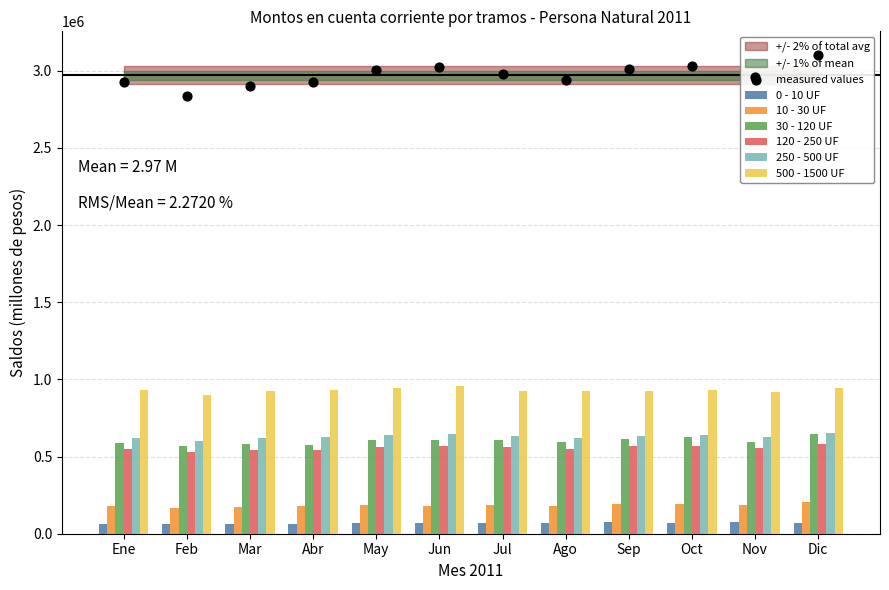

Is the value of 10 - 30 UF at Jul greater than the value of 250 - 500 UF at Mar?

No